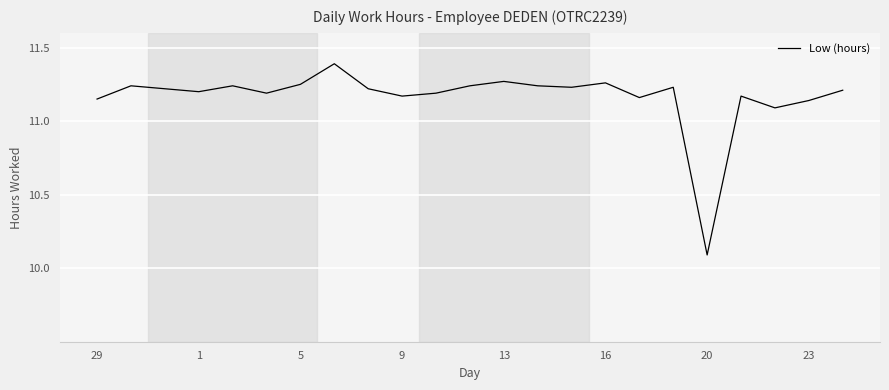

What is the minimum value shown in the chart?

10.1